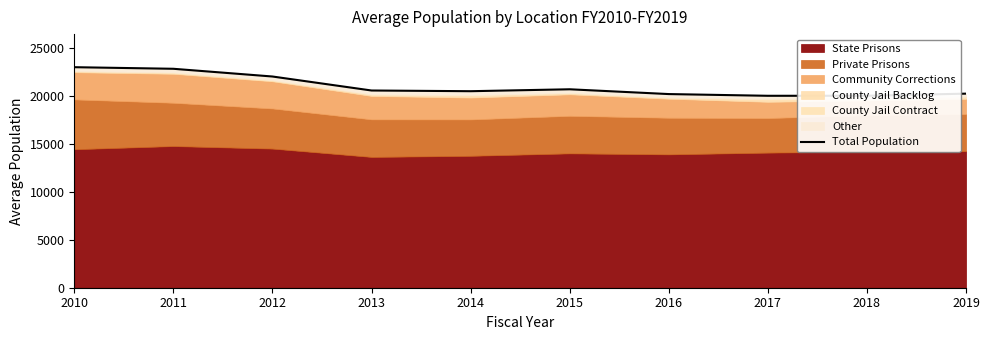

At which category does the chart reach its minimum across all series?

2017